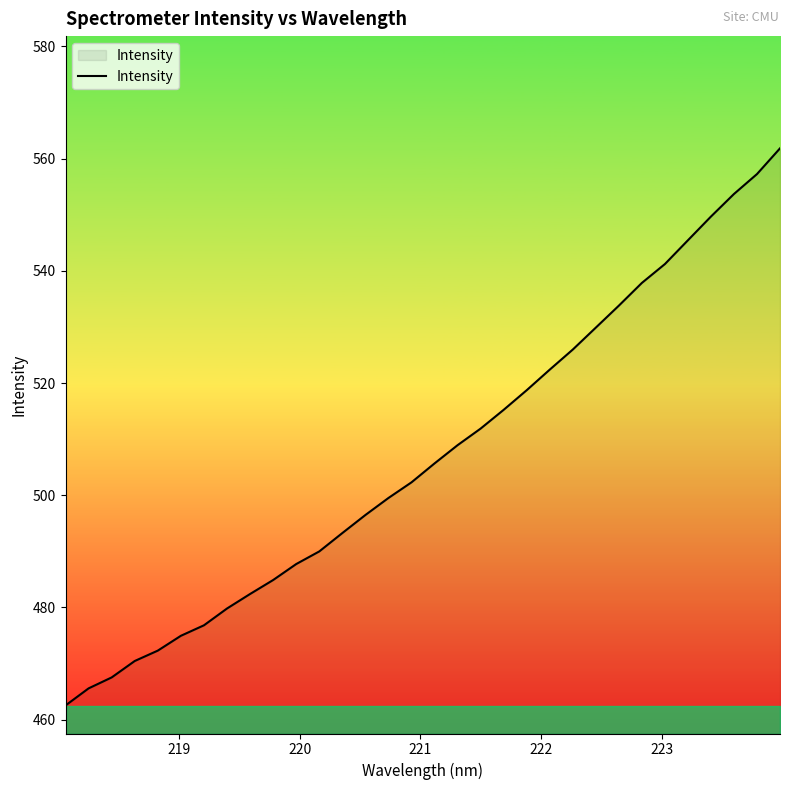

What is the difference between the maximum and minimum values?

99.3